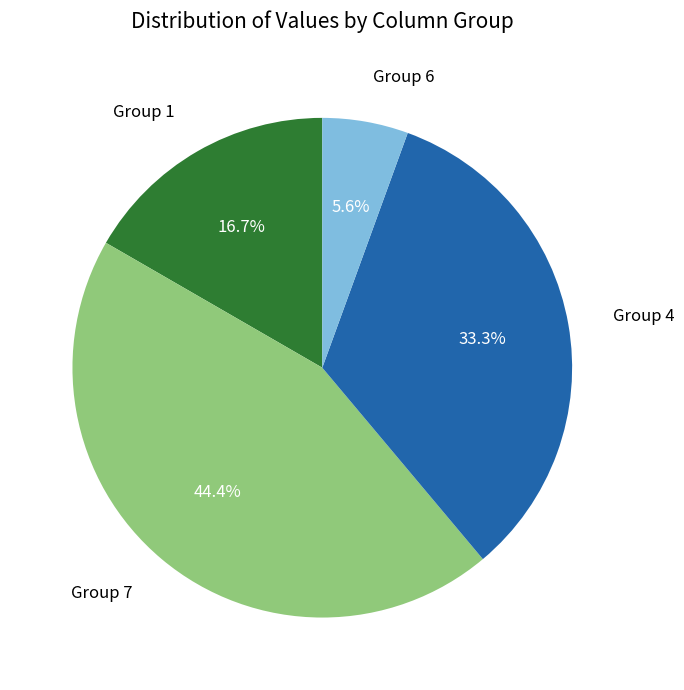

Does any single category account for the majority?

No